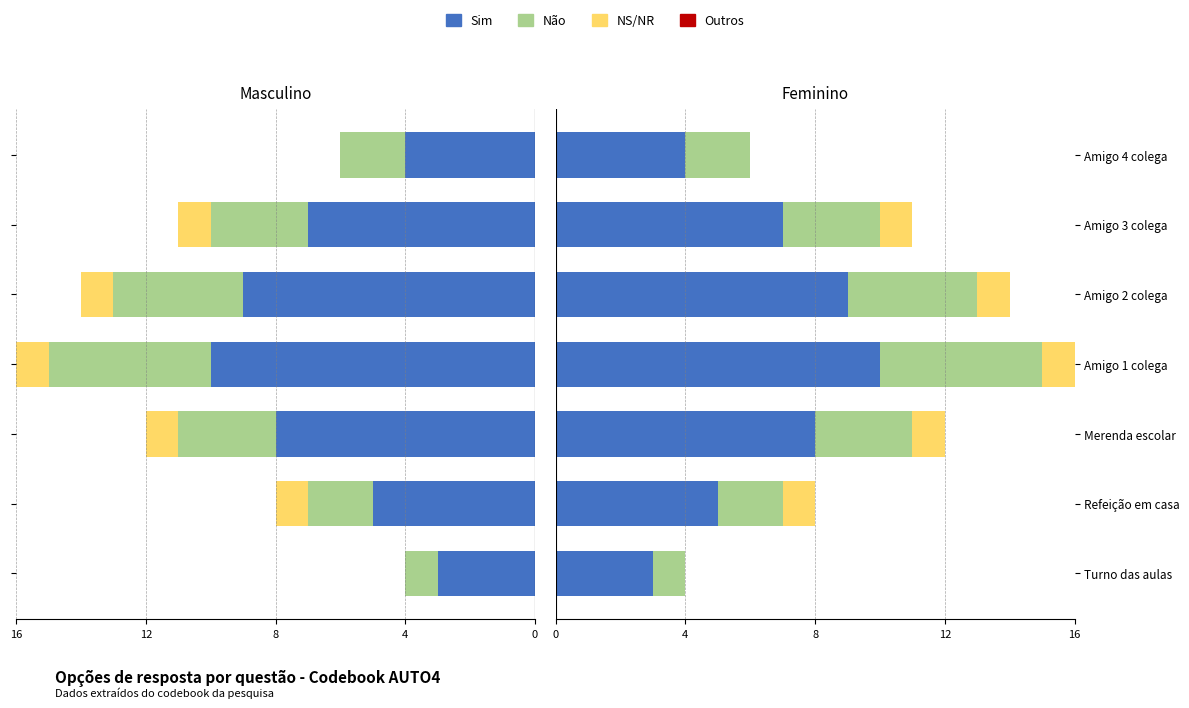

Rank the series by their maximum value, from highest to lowest.

Sim, Não, NS/NR, Outros